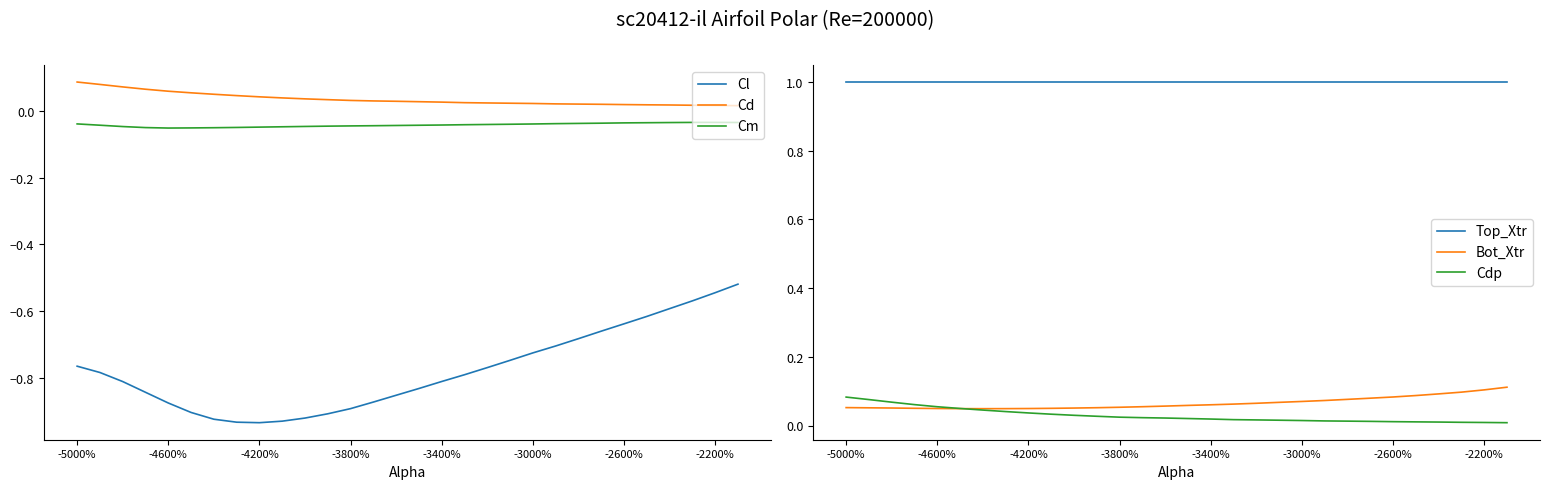

Is this an area chart (filled region under the line)?

No